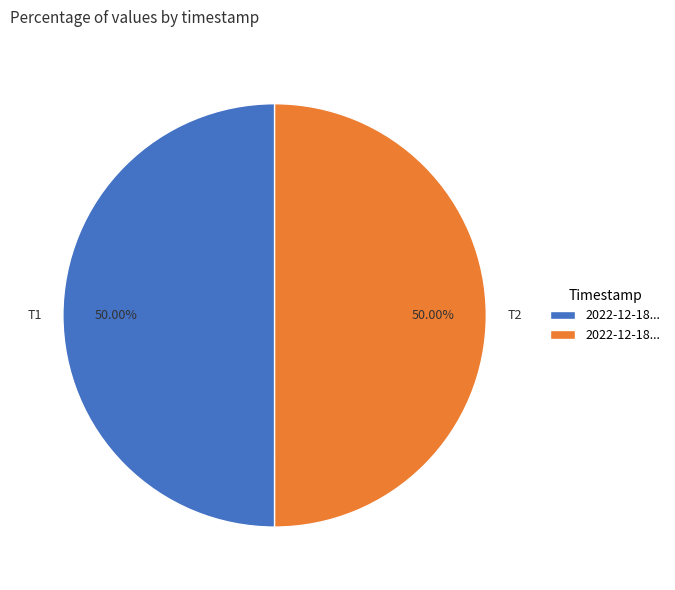

Approximately how many times larger is the value at T1 compared to T2?

1.0